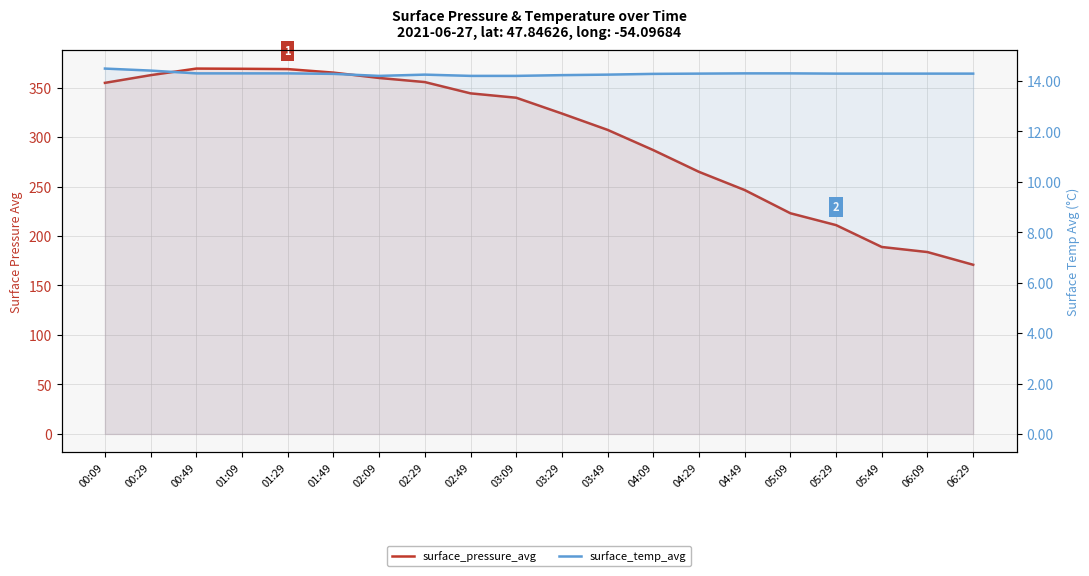

What is the value of the surface_temp_avg point at the 9th from the left?

14.2